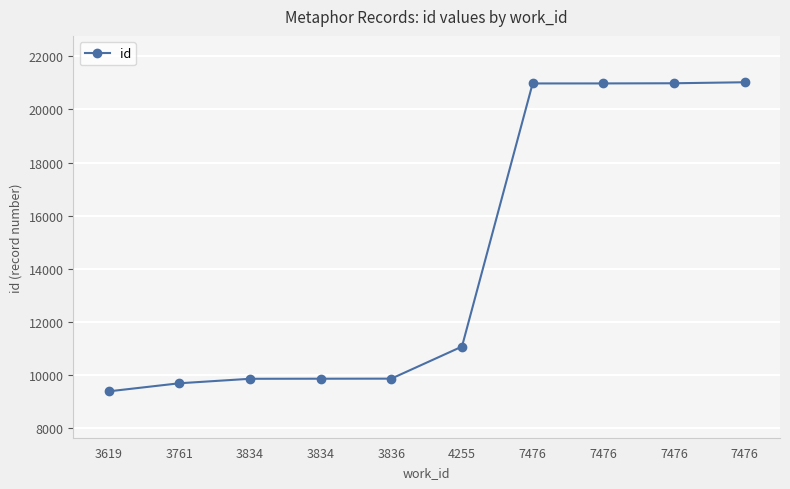

How many values are below 11077?

5